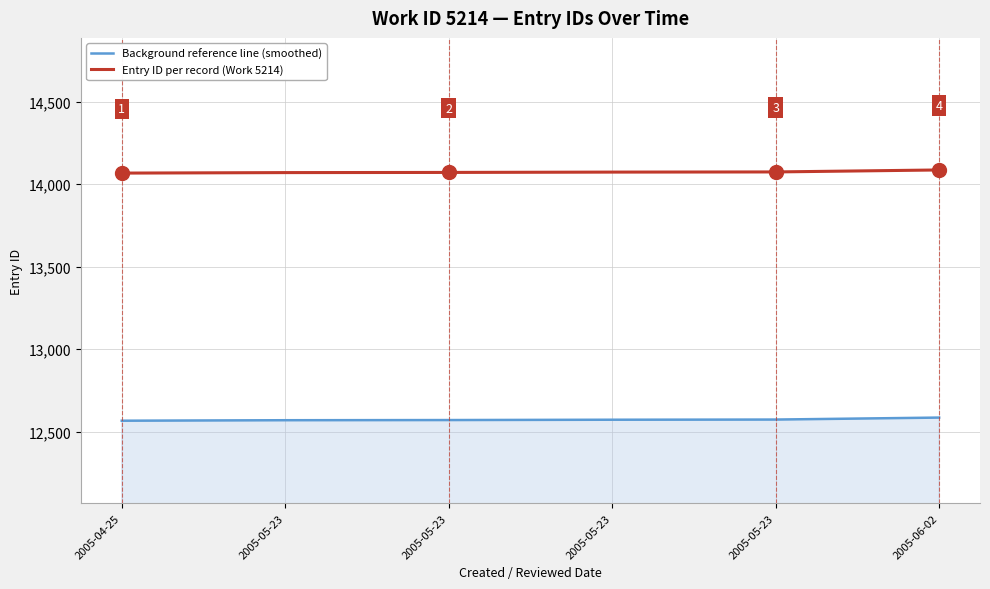

How many lines are shown in the chart?

2